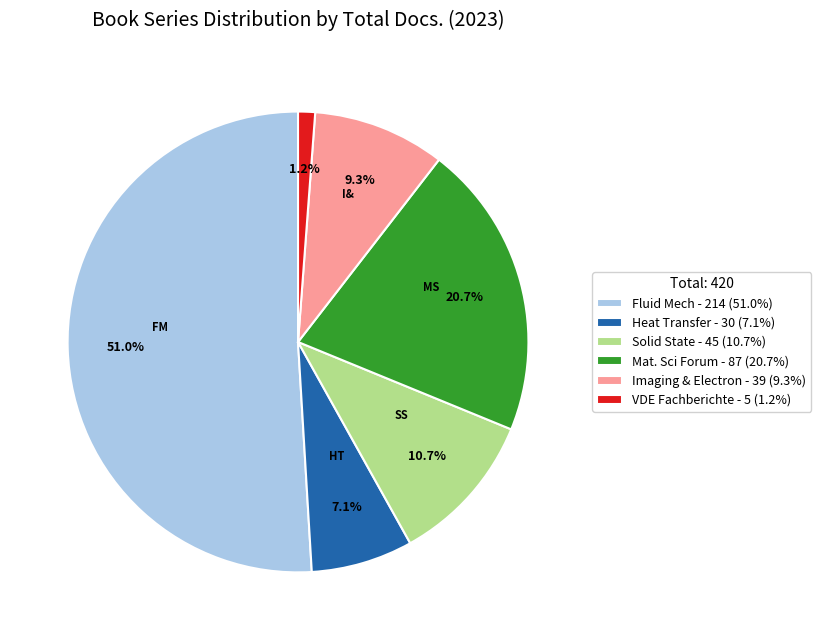

Which slice represents more than half of the pie?

Fluid Mech - 214 (51.0%)